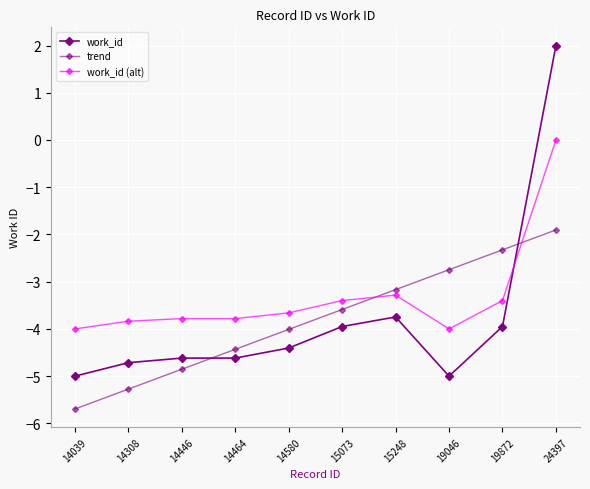

At which label does work_id (alt) reach its peak?

24397